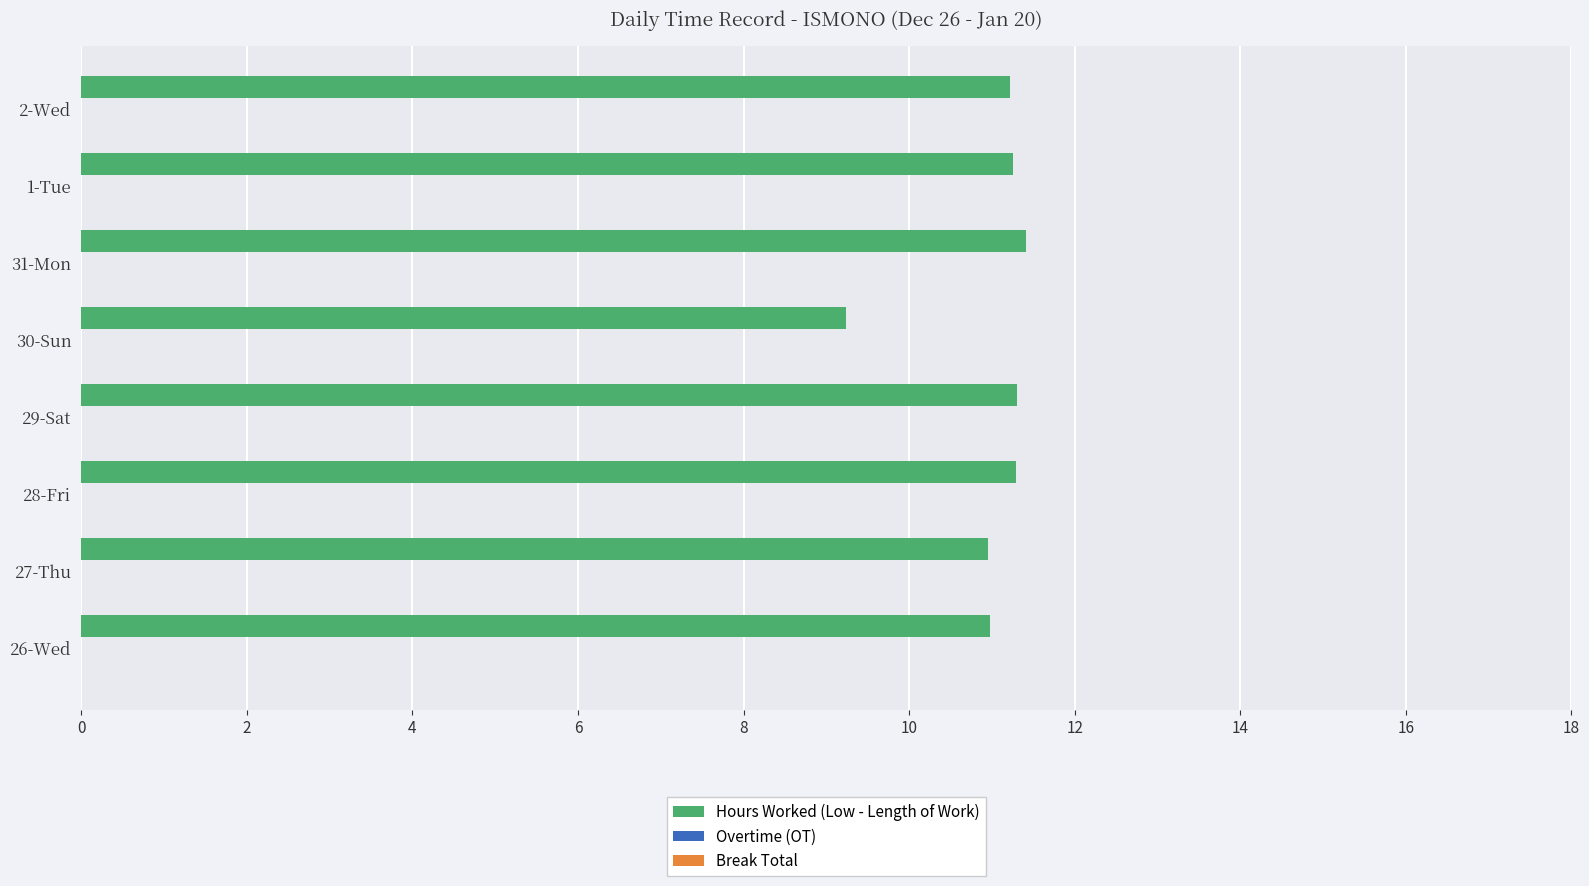

How many bars are there in total?

8